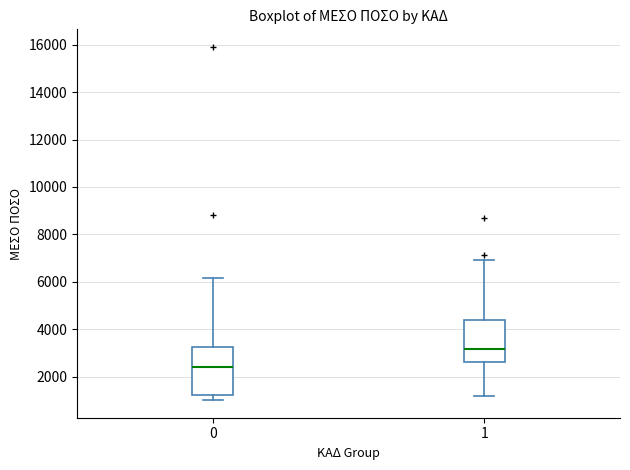

Which box has the lowest median line?

0